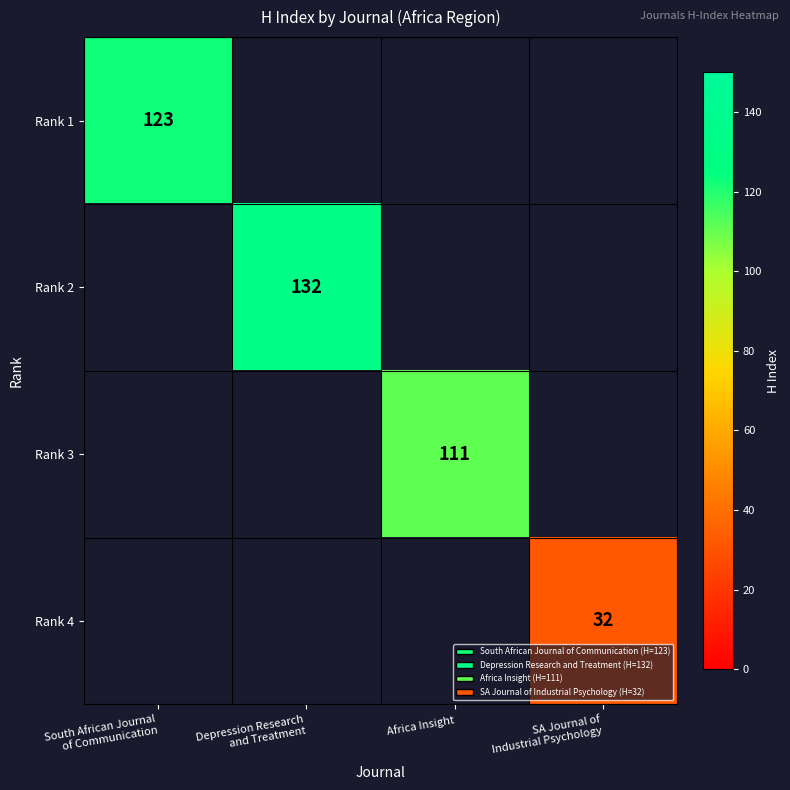

Is the value of Rank 3 at Depression Research and Treatment greater than the value of Rank 1 at SA Journal of Industrial Psychology?

No